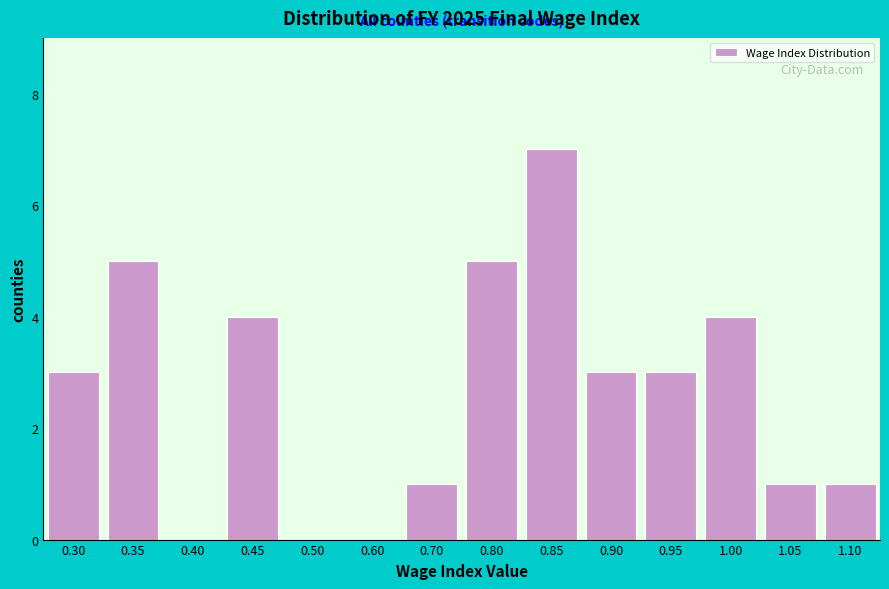

Reading left to right, list all the values displayed in this chart.

0.30=3	0.35=5	0.40=0	0.45=4	0.50=0	0.60=0	0.70=1	0.80=5	0.85=7	0.90=3	0.95=3	1.00=4	1.05=1	1.10=1